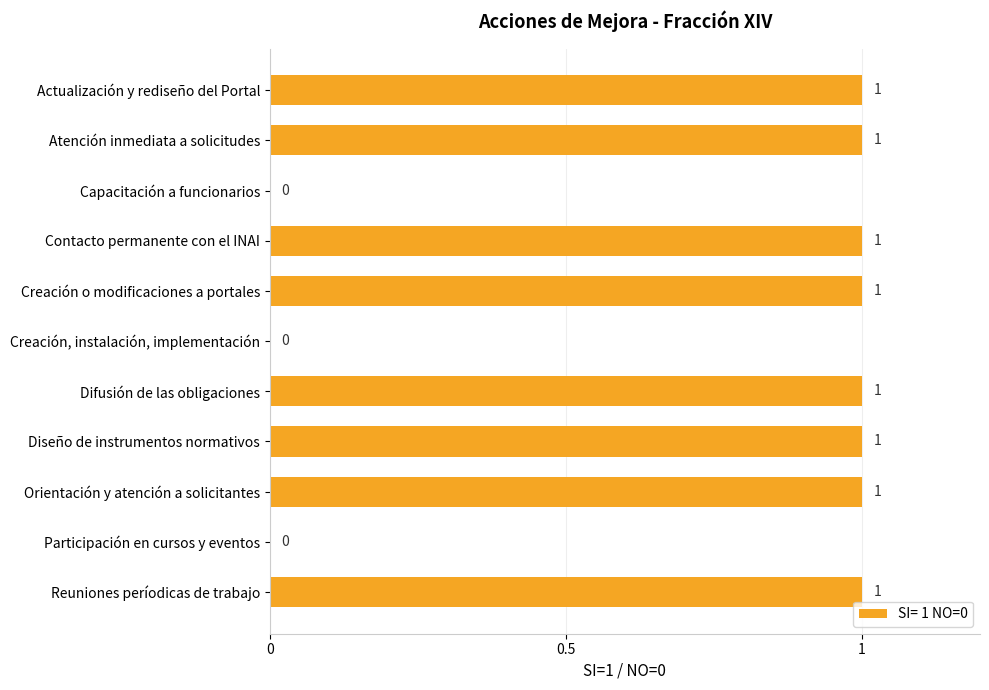

What is the ratio of the value at Orientación y atención a solicitantes to the value at Difusión de las obligaciones?

1.0